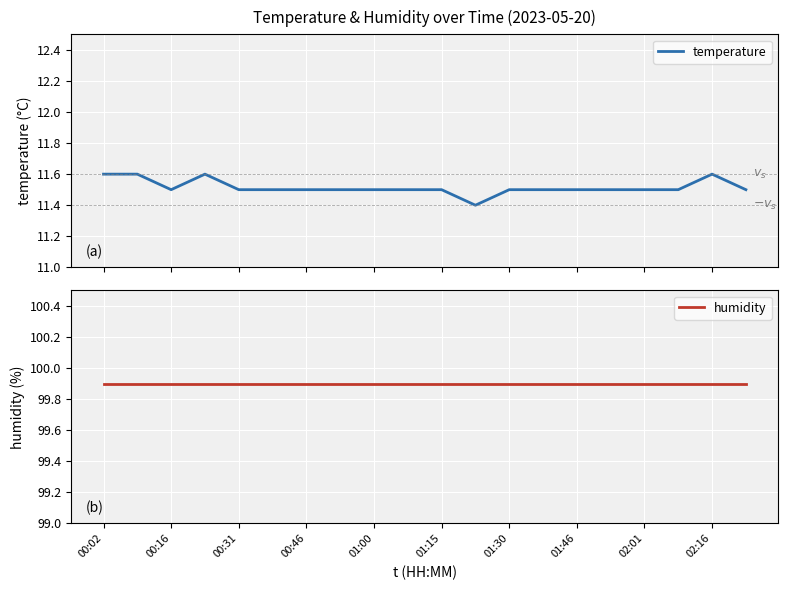

What is the value of the humidity point at the 12th from the left?

99.9